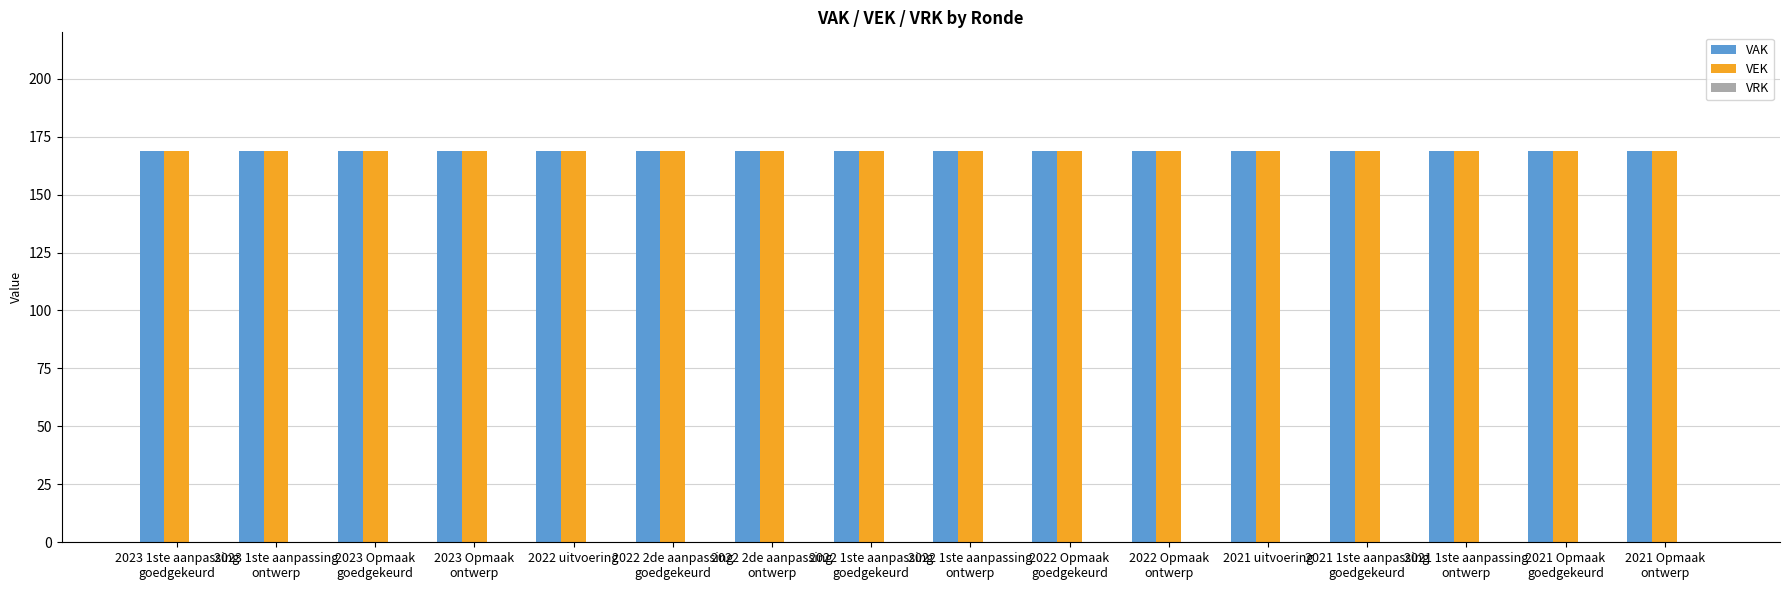

Reading left to right, what are all the values shown in this chart?

VAK: 2023 1ste aanpassing
goedgekeurd=169	2023 1ste aanpassing
ontwerp=169	2023 Opmaak
goedgekeurd=169	2023 Opmaak
ontwerp=169	2022 uitvoering=169	2022 2de aanpassing
goedgekeurd=169	2022 2de aanpassing
ontwerp=169	2022 1ste aanpassing
goedgekeurd=169	2022 1ste aanpassing
ontwerp=169	2022 Opmaak
goedgekeurd=169	2022 Opmaak
ontwerp=169	2021 uitvoering=169	2021 1ste aanpassing
goedgekeurd=169	2021 1ste aanpassing
ontwerp=169	2021 Opmaak
goedgekeurd=169	2021 Opmaak
ontwerp=169
VEK: 2023 1ste aanpassing
goedgekeurd=169	2023 1ste aanpassing
ontwerp=169	2023 Opmaak
goedgekeurd=169	2023 Opmaak
ontwerp=169	2022 uitvoering=169	2022 2de aanpassing
goedgekeurd=169	2022 2de aanpassing
ontwerp=169	2022 1ste aanpassing
goedgekeurd=169	2022 1ste aanpassing
ontwerp=169	2022 Opmaak
goedgekeurd=169	2022 Opmaak
ontwerp=169	2021 uitvoering=169	2021 1ste aanpassing
goedgekeurd=169	2021 1ste aanpassing
ontwerp=169	2021 Opmaak
goedgekeurd=169	2021 Opmaak
ontwerp=169
VRK: 2023 1ste aanpassing
goedgekeurd=0	2023 1ste aanpassing
ontwerp=0	2023 Opmaak
goedgekeurd=0	2023 Opmaak
ontwerp=0	2022 uitvoering=0	2022 2de aanpassing
goedgekeurd=0	2022 2de aanpassing
ontwerp=0	2022 1ste aanpassing
goedgekeurd=0	2022 1ste aanpassing
ontwerp=0	2022 Opmaak
goedgekeurd=0	2022 Opmaak
ontwerp=0	2021 uitvoering=0	2021 1ste aanpassing
goedgekeurd=0	2021 1ste aanpassing
ontwerp=0	2021 Opmaak
goedgekeurd=0	2021 Opmaak
ontwerp=0